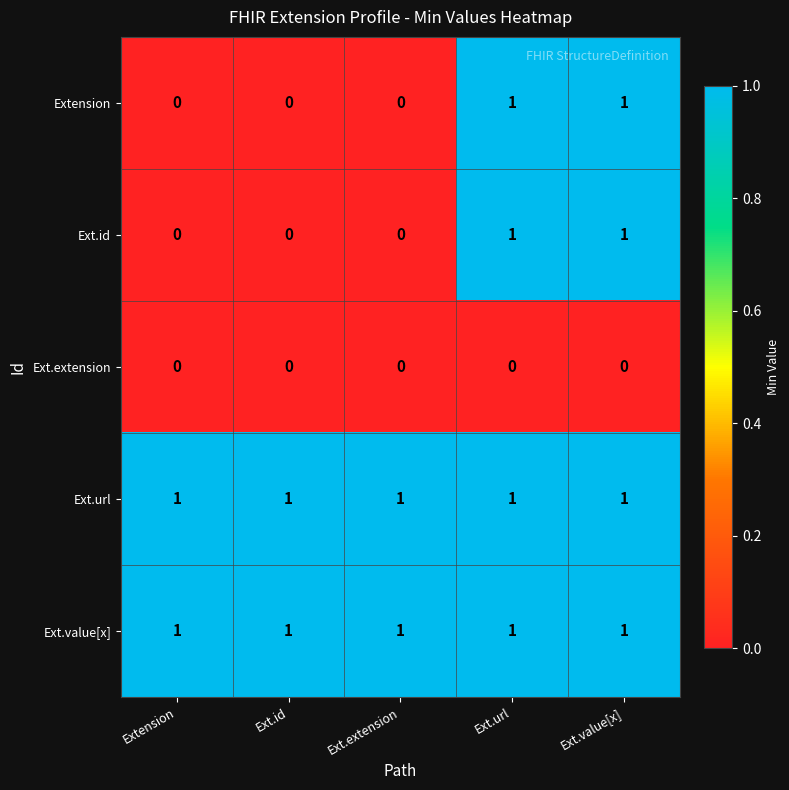

Reading left to right, what are all the values shown in this chart?

Extension: Extension=0	Ext.id=0	Ext.extension=0	Ext.url=1	Ext.value[x]=1
Ext.id: Extension=0	Ext.id=0	Ext.extension=0	Ext.url=1	Ext.value[x]=1
Ext.extension: Extension=0	Ext.id=0	Ext.extension=0	Ext.url=0	Ext.value[x]=0
Ext.url: Extension=1	Ext.id=1	Ext.extension=1	Ext.url=1	Ext.value[x]=1
Ext.value[x]: Extension=1	Ext.id=1	Ext.extension=1	Ext.url=1	Ext.value[x]=1